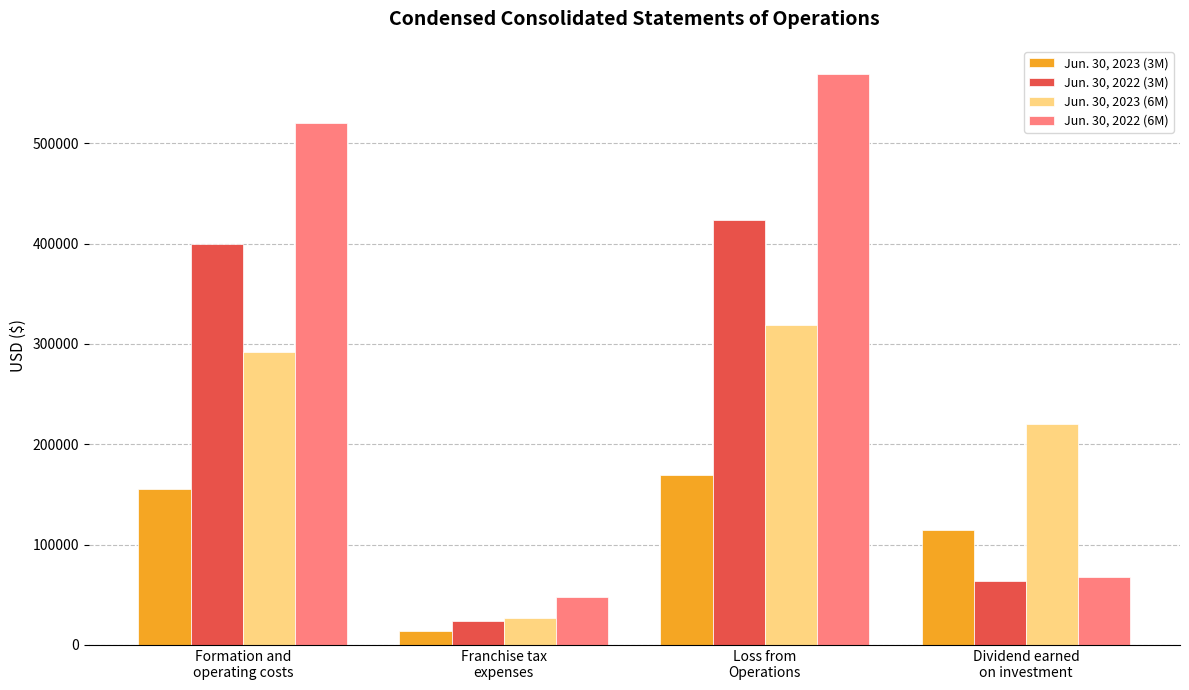

Which series has the largest range (max minus min)?

Jun. 30, 2022 (6M)